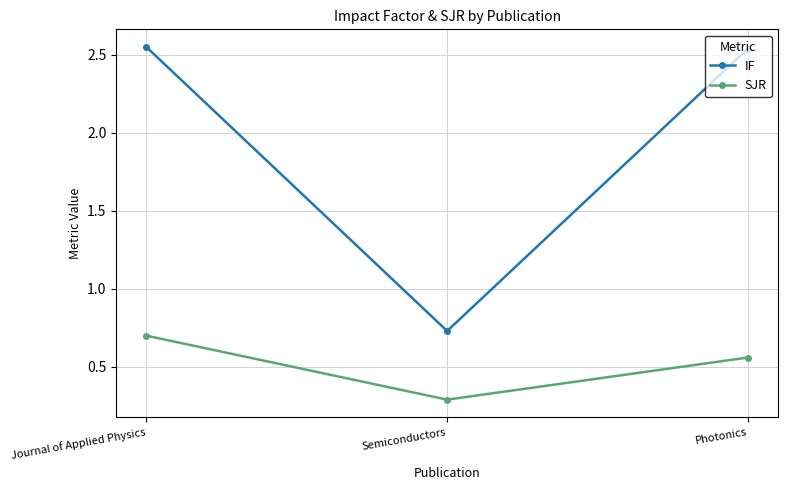

The SJR series shows 1.1 at Journal of Applied Physics. True or false?

False